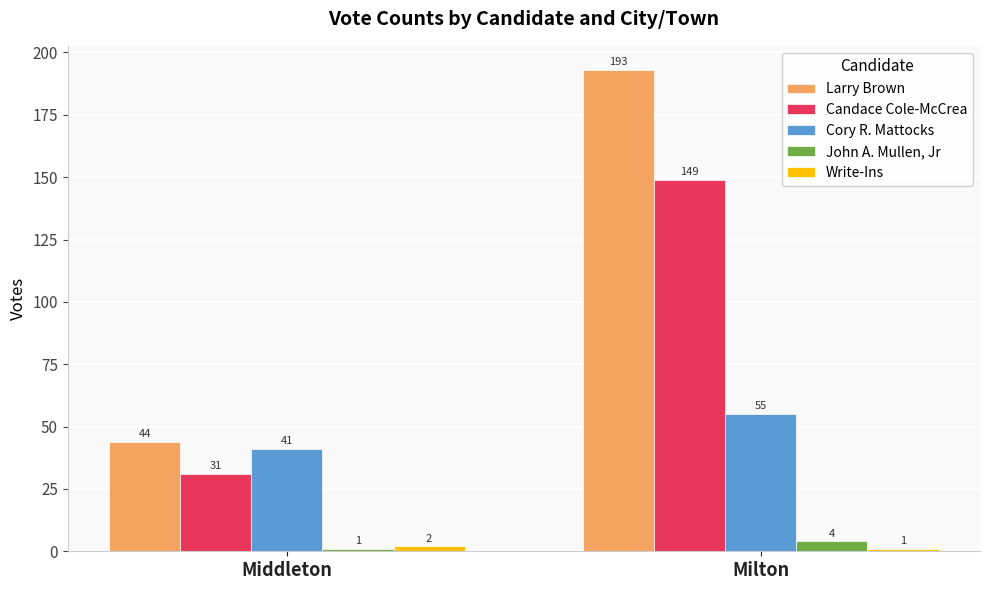

How many distinct data groups are displayed?

5